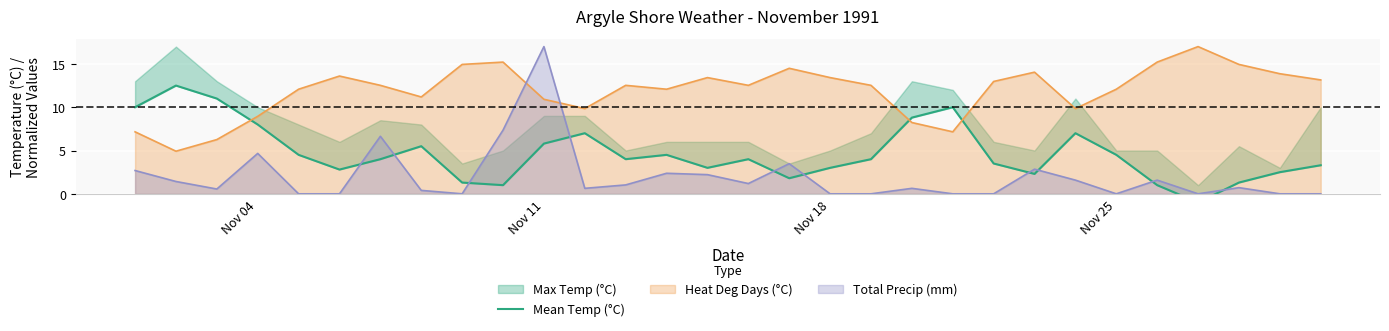

How many times do Total Precip (mm) and Heat Deg Days (°C) cross each other?

2